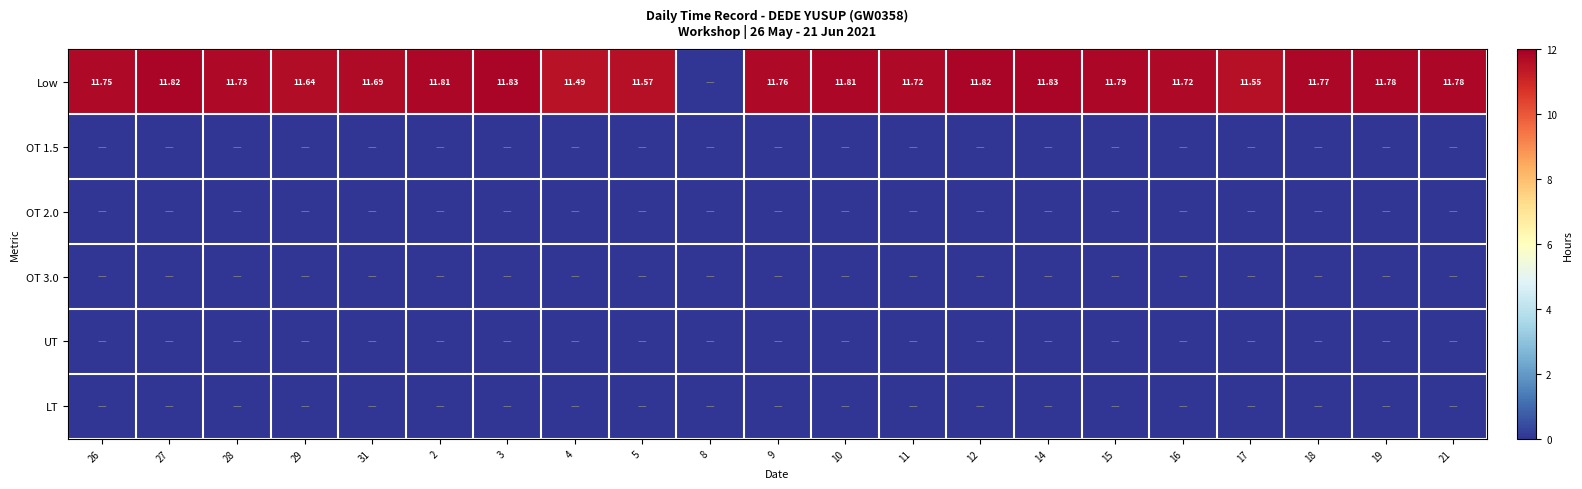

Between 29 and 17, which series saw the biggest shift?

Low